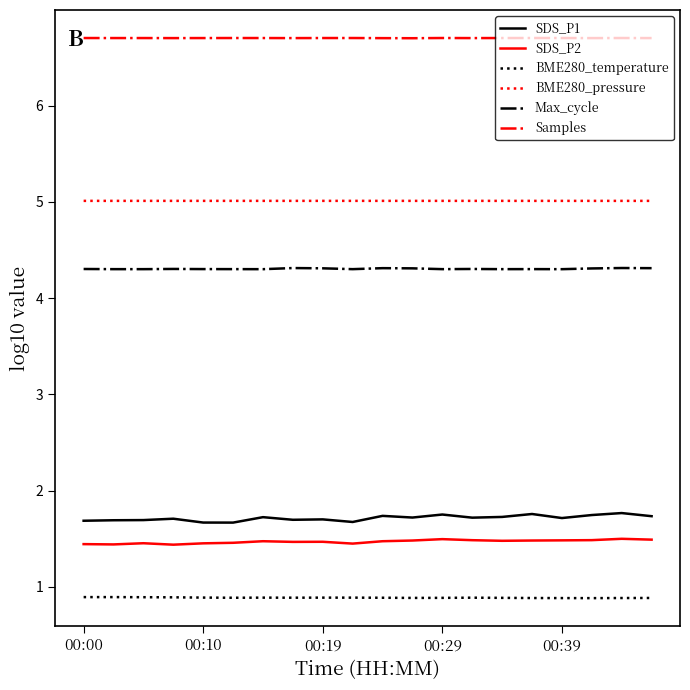

Which series has the largest total across all categories?

Samples